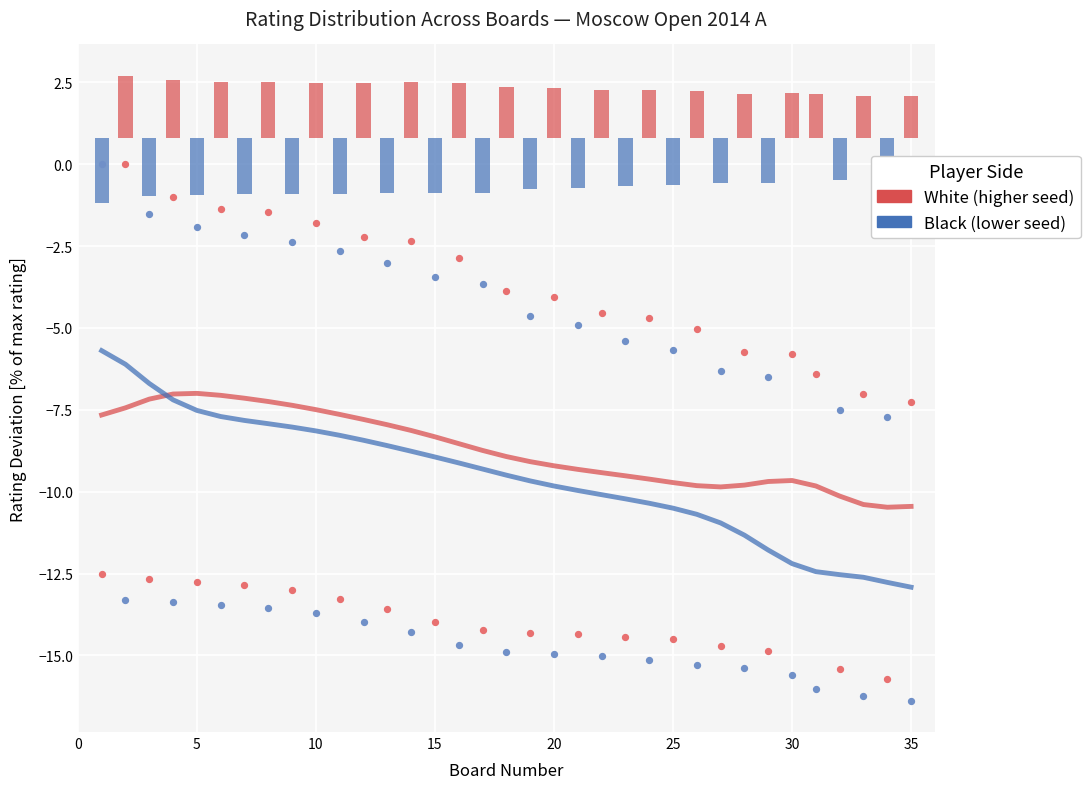

Which series contains the lowest Y value?

Black (lower seed)